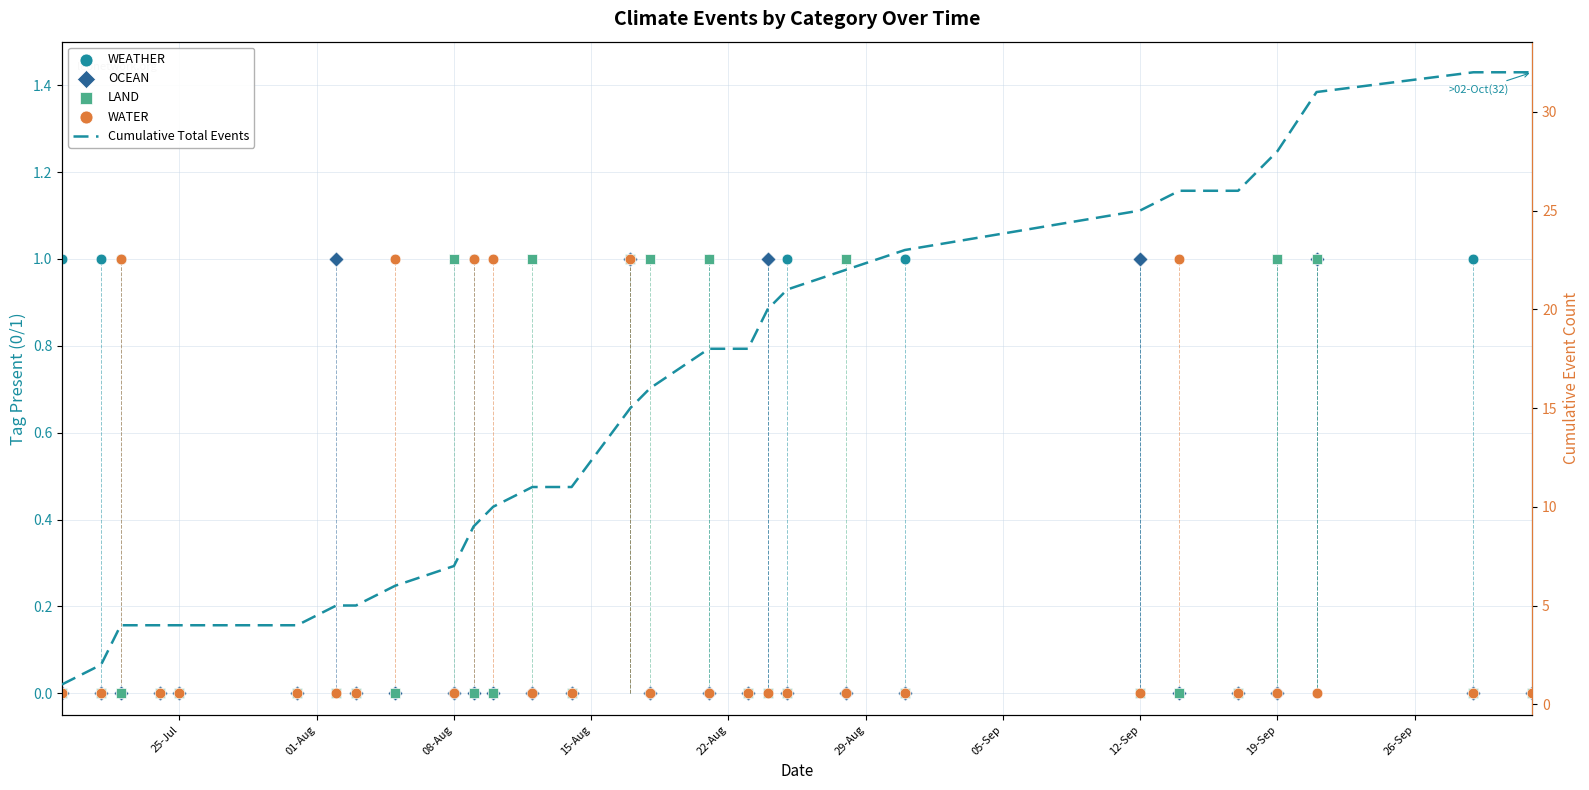

Which series contains the lowest Y value?

WEATHER